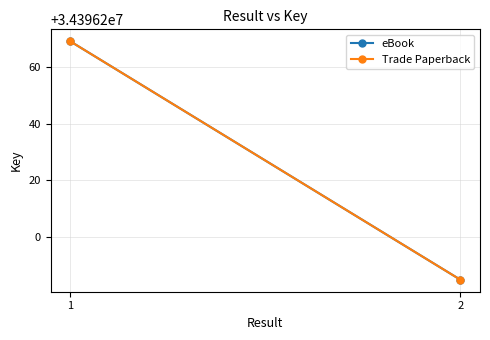

True or false: eBook has a value of 34396269 at 1.

True